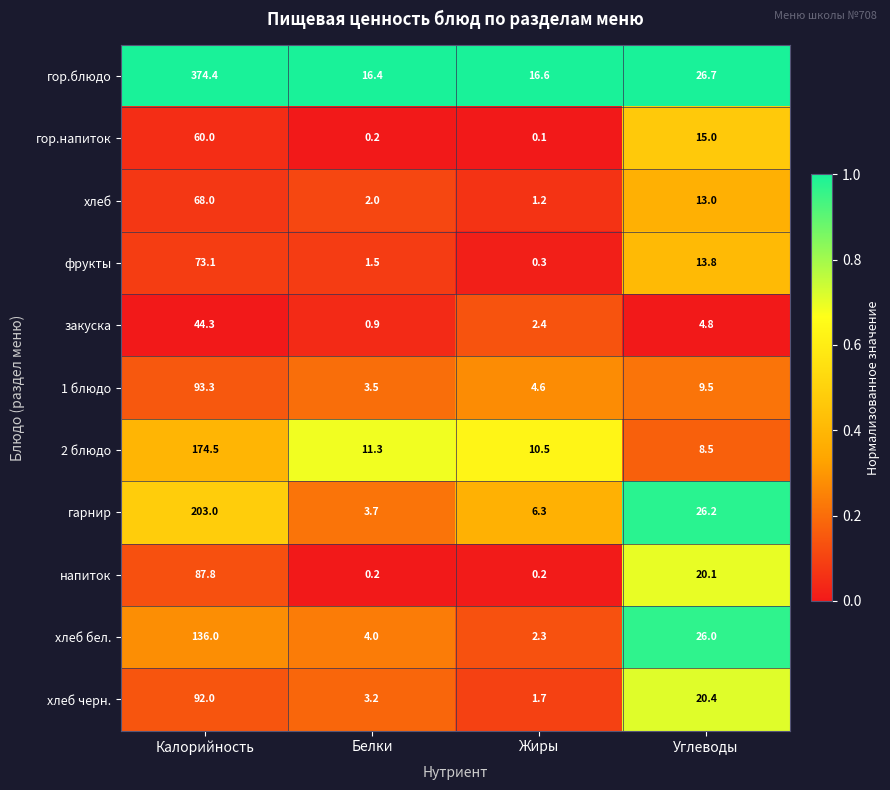

Is it true that напиток equals 116.0 at Калорийность?

False